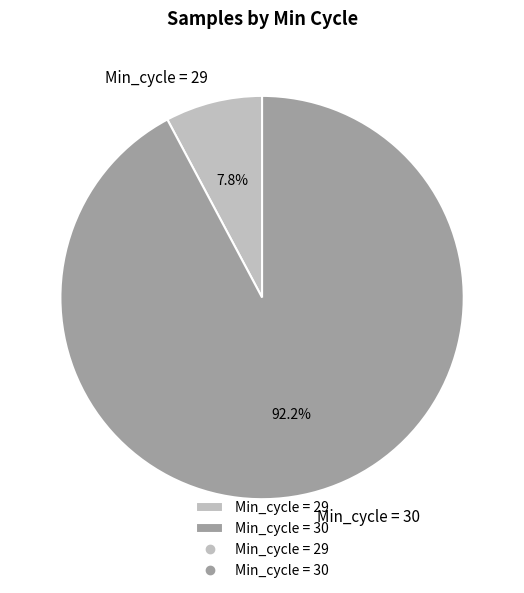

Which category accounts for the majority?

Min_cycle = 30